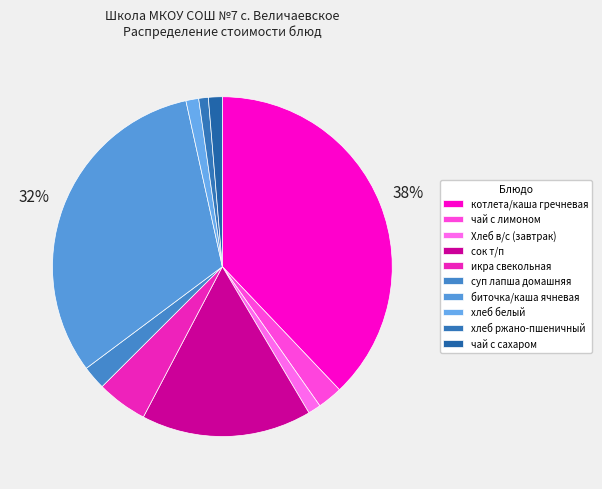

To the nearest percent, what portion does чай с лимоном represent?

2%